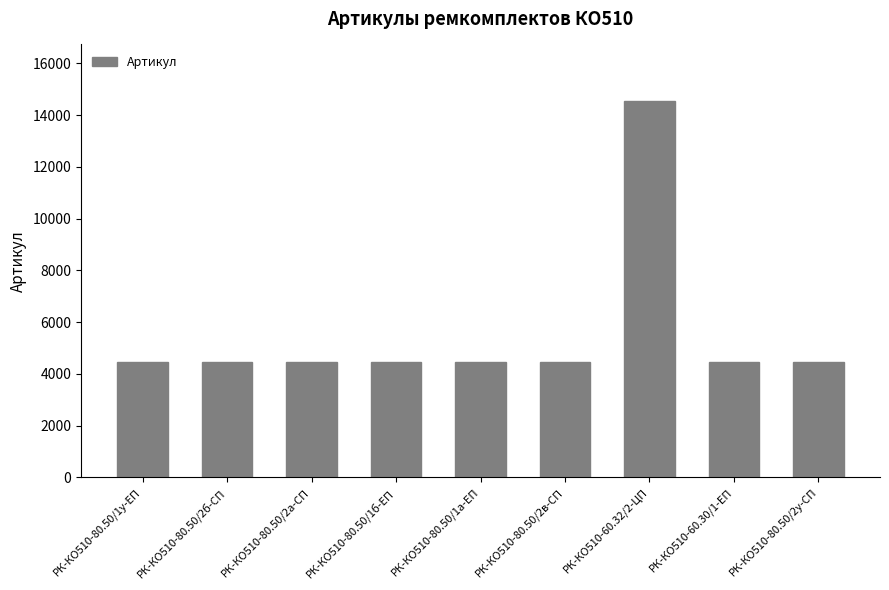

The value at РК-КО510-80.50/1а-ЕП is 6502. True or false?

False